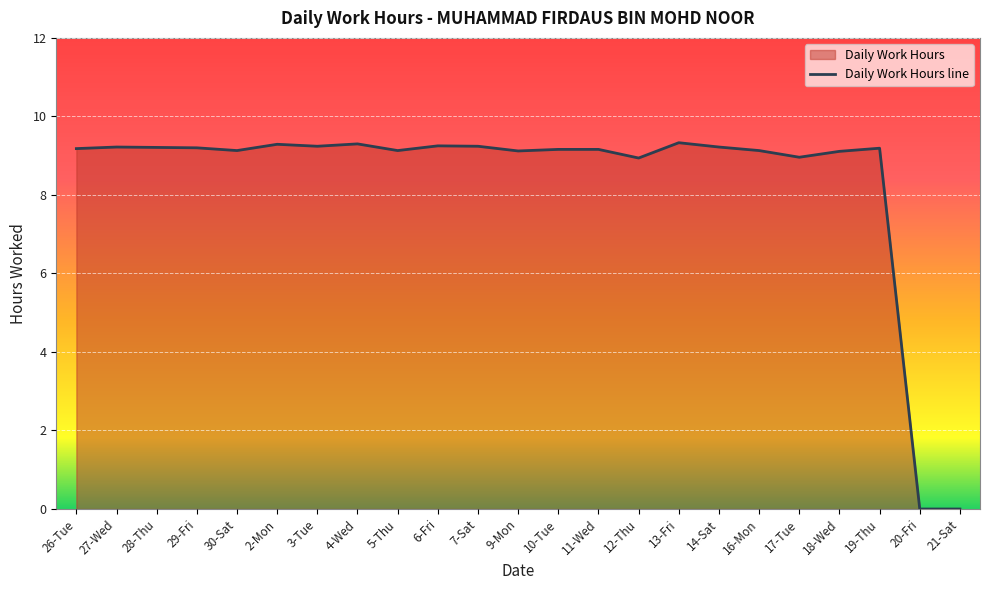

Reading left to right, transcribe all the data shown in this chart.

9.2	9.2	9.2	9.2	9.1	9.3	9.2	9.3	9.1	9.2	9.2	9.1	9.2	9.2	8.9	9.3	9.2	9.1	9.0	9.1	9.2	0.0	0.0